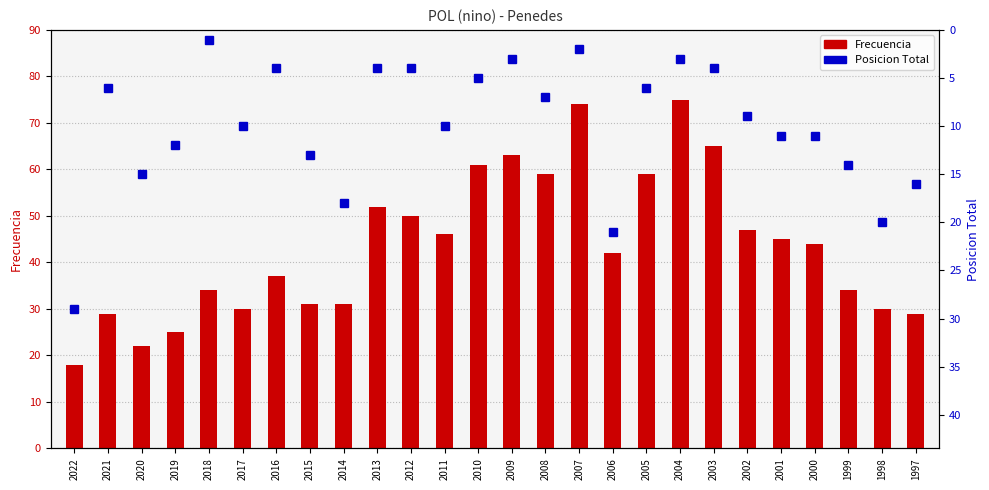

Reading right to left, list all the values displayed in this chart.

Frecuencia: 29	30	34	44	45	47	65	75	59	42	74	59	63	61	46	50	52	31	31	37	30	34	25	22	29	18
Posicion Total: 16	20	14	11	11	9	4	3	6	21	2	7	3	5	10	4	4	18	13	4	10	1	12	15	6	29